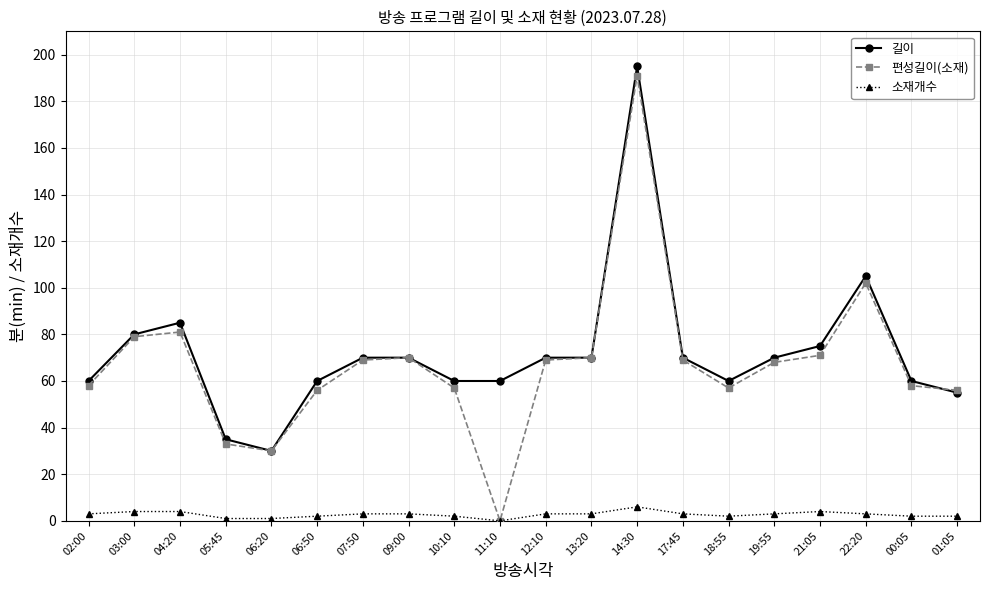

Which series changed the most between 06:50 and 01:05?

길이